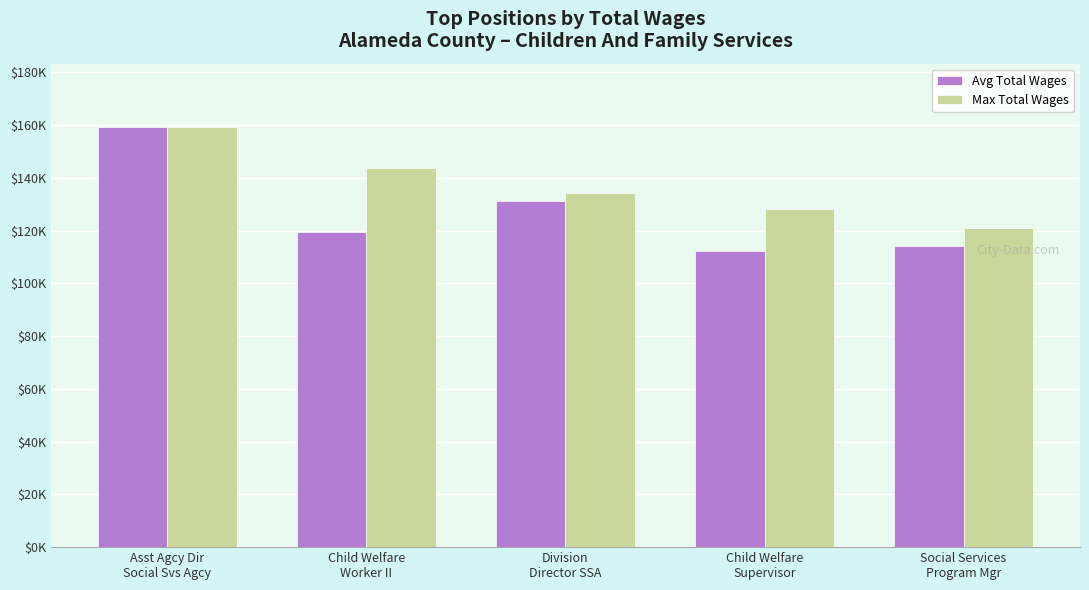

Are the bars grouped side by side (vs. stacked)?

Yes